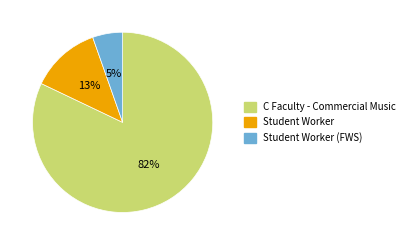

Rank the categories by value from lowest to highest.

Student Worker (FWS), Student Worker, C Faculty - Commercial Music